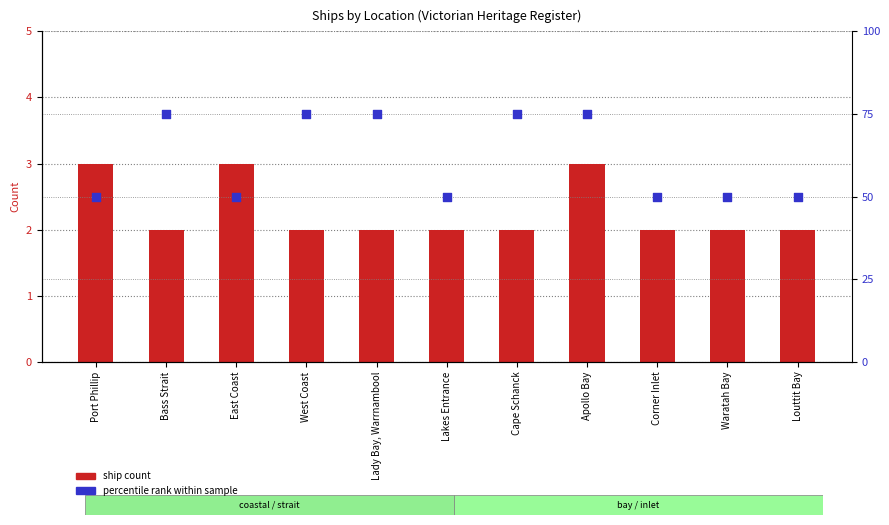

What is the total value across all series at Port Phillip?

53